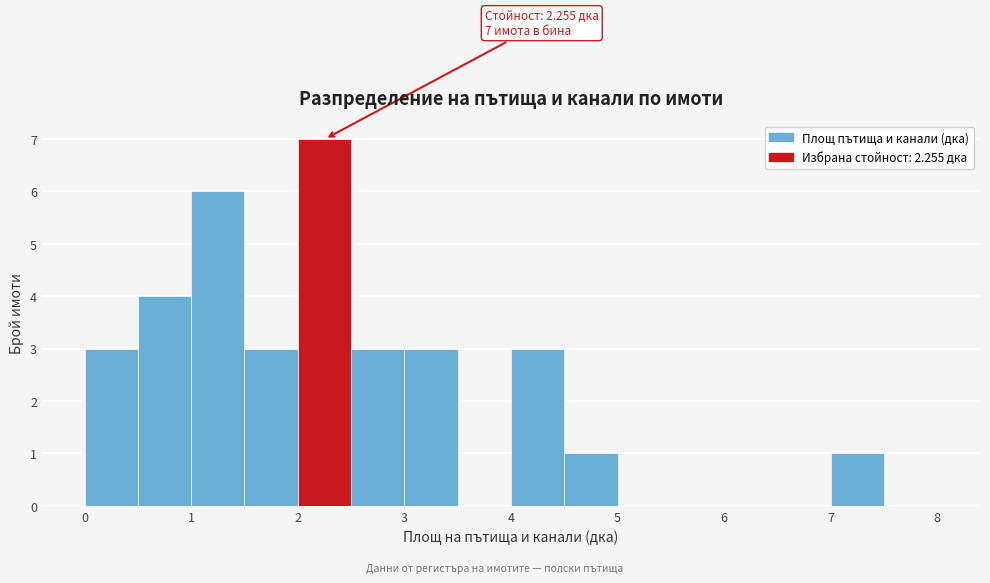

Which range on the x-axis has the tallest bar?

2.0 to 2.5